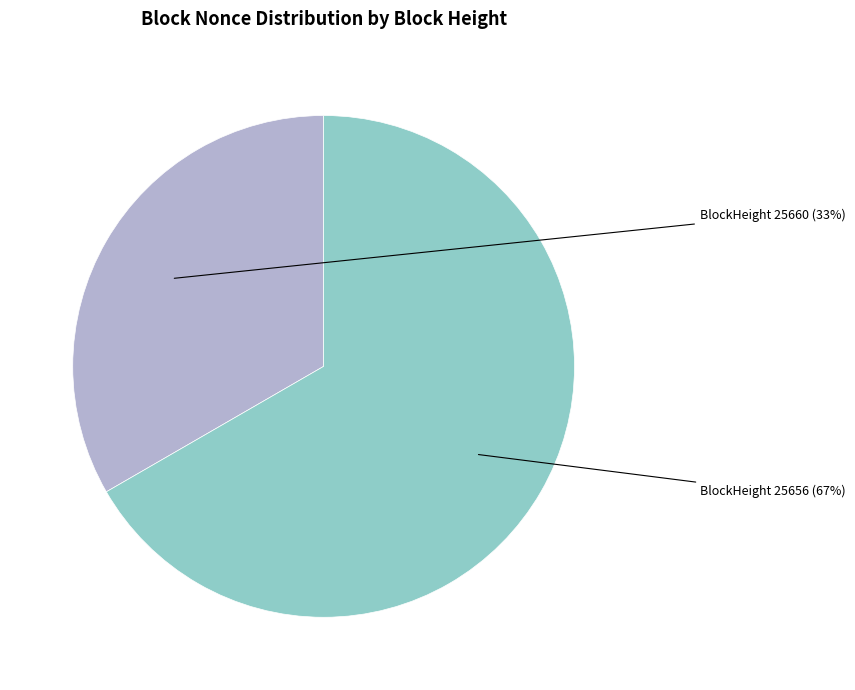

To the nearest percent, what is the average slice percentage?

50%